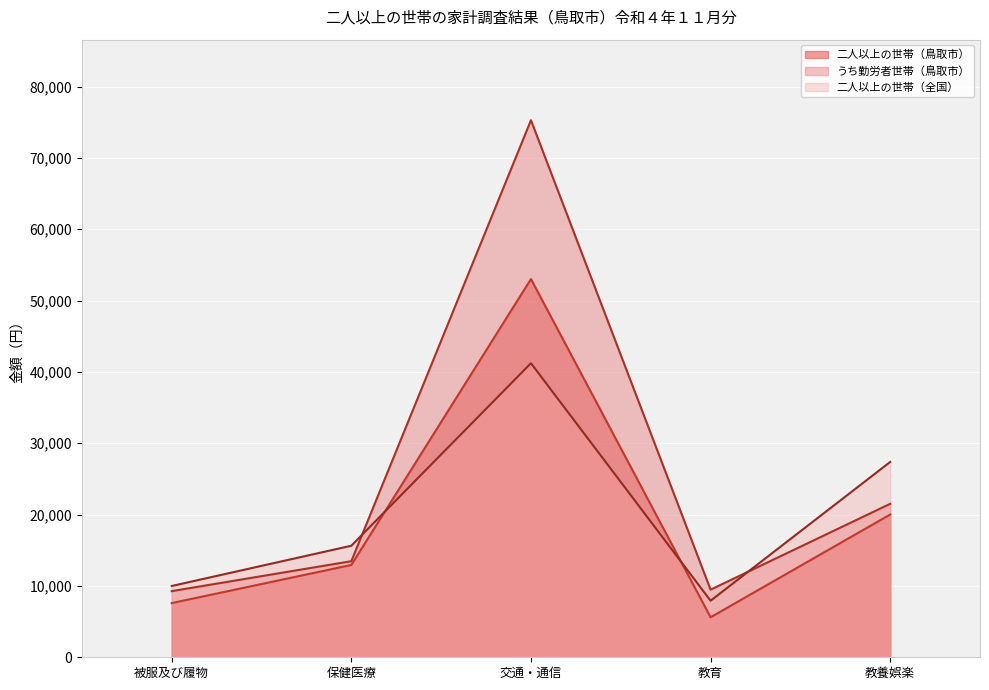

Reading left to right, transcribe all the data shown in this chart.

二人以上の世帯（鳥取市）: 7597	12941	53025	5606	20013
うち勤労者世帯（鳥取市）: 9273	13472	75290	9482	21513
二人以上の世帯（全国）: 9993	15638	41224	7927	27385